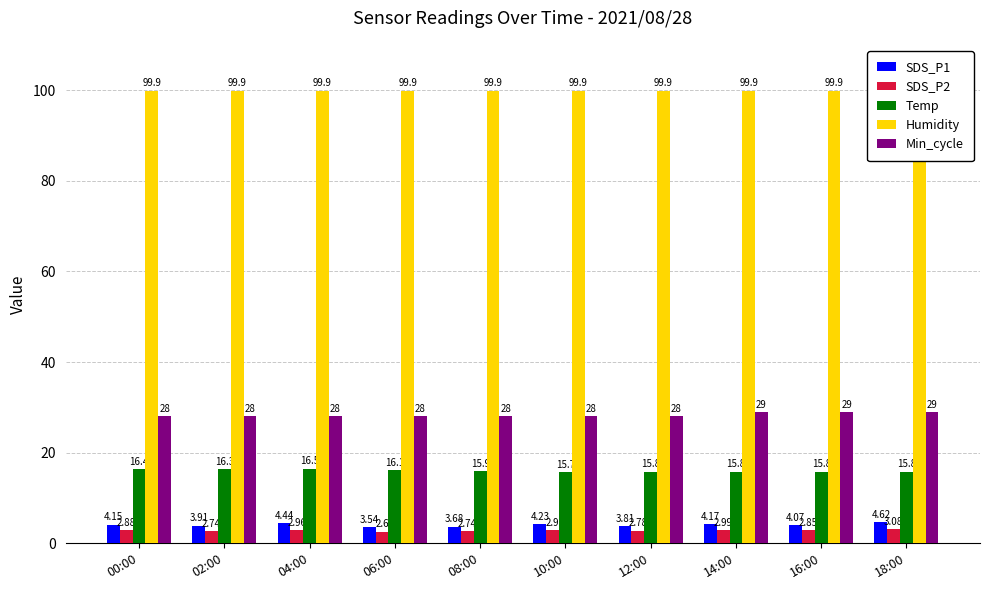

Reading left to right, transcribe all the data shown in this chart.

SDS_P1: 00:00=4.2	02:00=3.9	04:00=4.4	06:00=3.5	08:00=3.7	10:00=4.2	12:00=3.8	14:00=4.2	16:00=4.1	18:00=4.6
SDS_P2: 00:00=2.9	02:00=2.7	04:00=3.0	06:00=2.6	08:00=2.7	10:00=2.9	12:00=2.8	14:00=3.0	16:00=2.9	18:00=3.1
Temp: 00:00=16.4	02:00=16.3	04:00=16.5	06:00=16.1	08:00=15.9	10:00=15.7	12:00=15.8	14:00=15.8	16:00=15.8	18:00=15.8
Humidity: 00:00=99.9	02:00=99.9	04:00=99.9	06:00=99.9	08:00=99.9	10:00=99.9	12:00=99.9	14:00=99.9	16:00=99.9	18:00=99.9
Min_cycle: 00:00=28.0	02:00=28.0	04:00=28.0	06:00=28.0	08:00=28.0	10:00=28.0	12:00=28.0	14:00=29.0	16:00=29.0	18:00=29.0